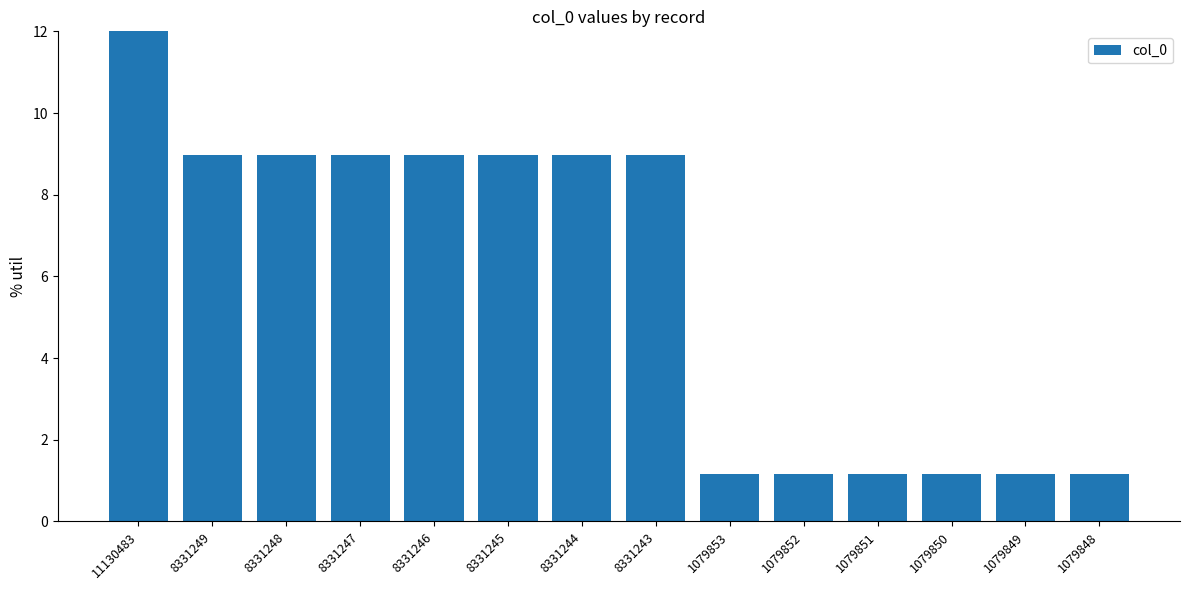

Approximately how many times larger is the value at 1079851 compared to 1079853?

1.0